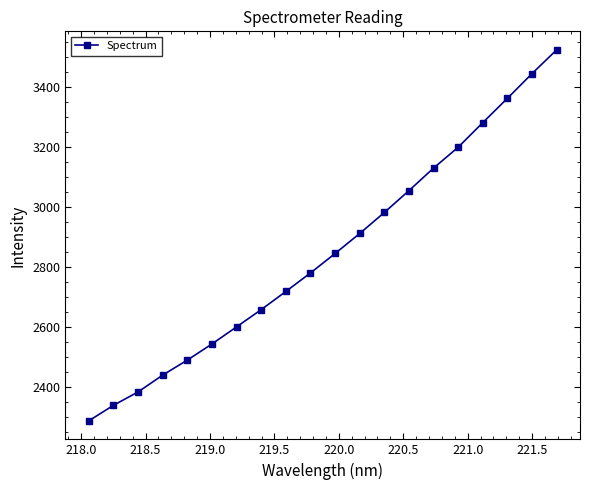

What is the smallest value displayed?

2286.0